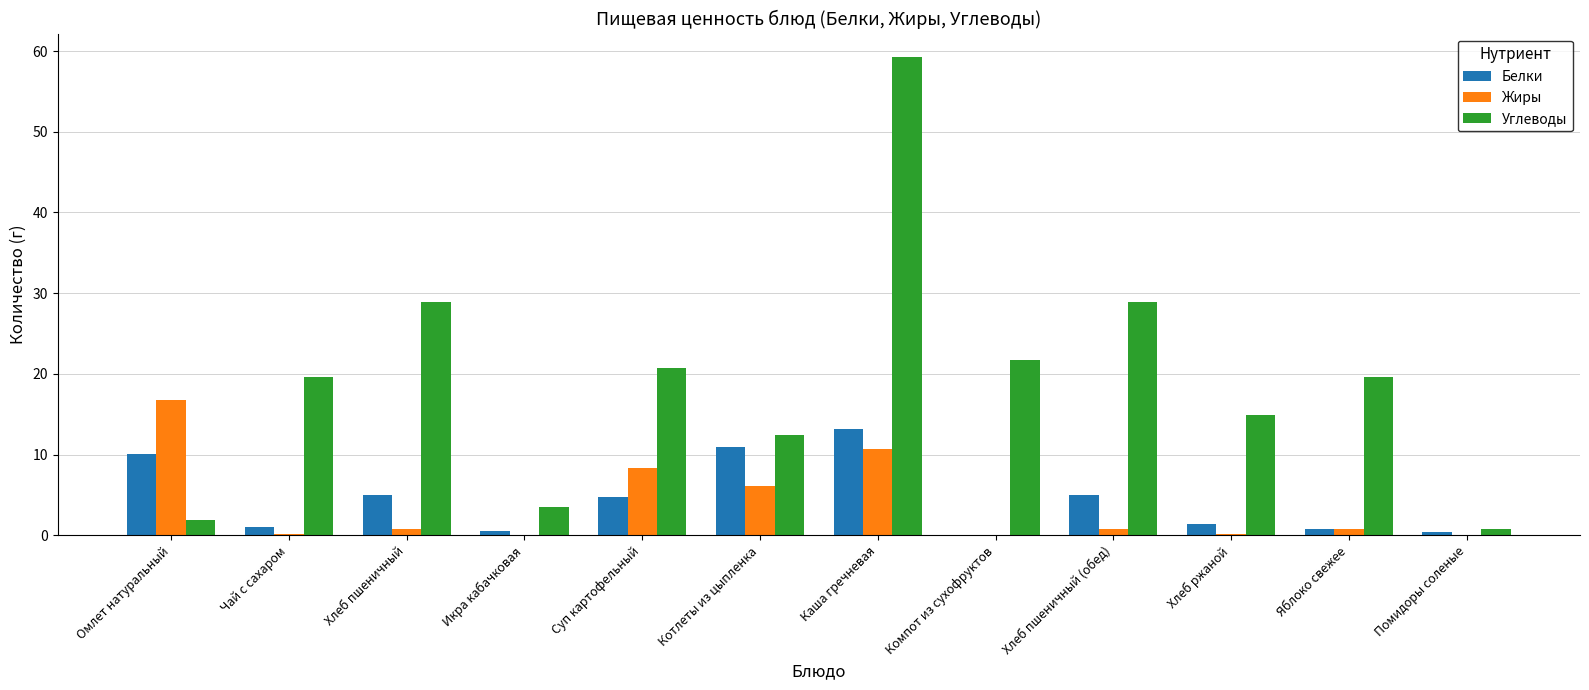

The Жиры series shows 14.2 at Суп картофельный. True or false?

False